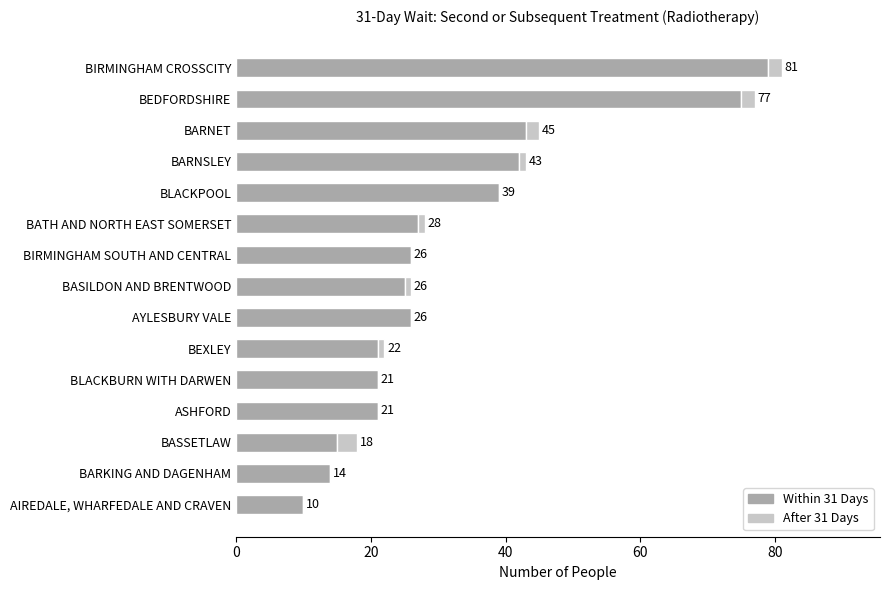

What is the sum of the Within 31 Days values at BLACKPOOL and BIRMINGHAM SOUTH AND CENTRAL?

65